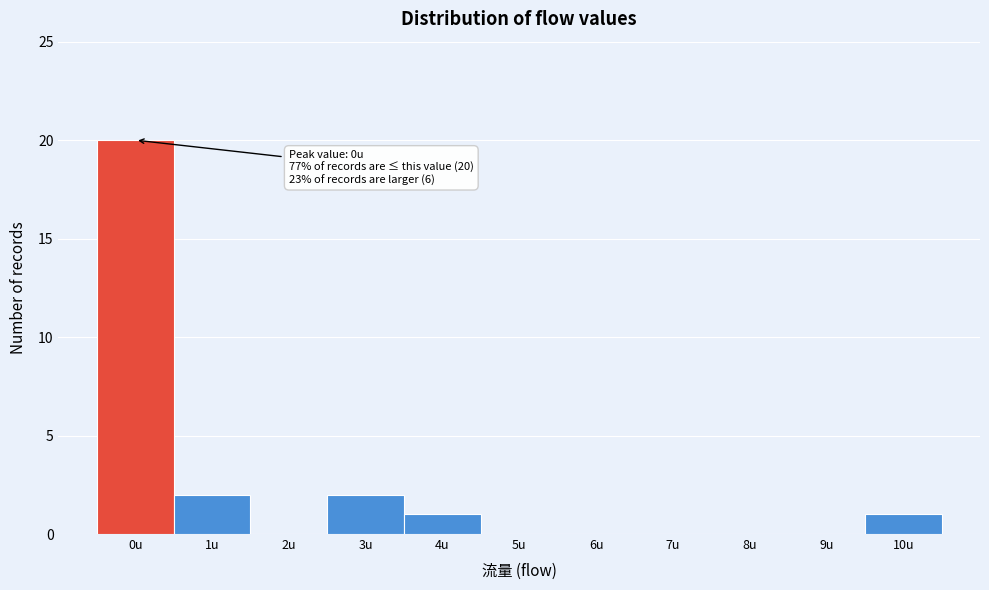

Reading right to left, list all the values displayed in this chart.

10u=1	9u=0	8u=0	7u=0	6u=0	5u=0	4u=1	3u=2	2u=0	1u=2	0u=20